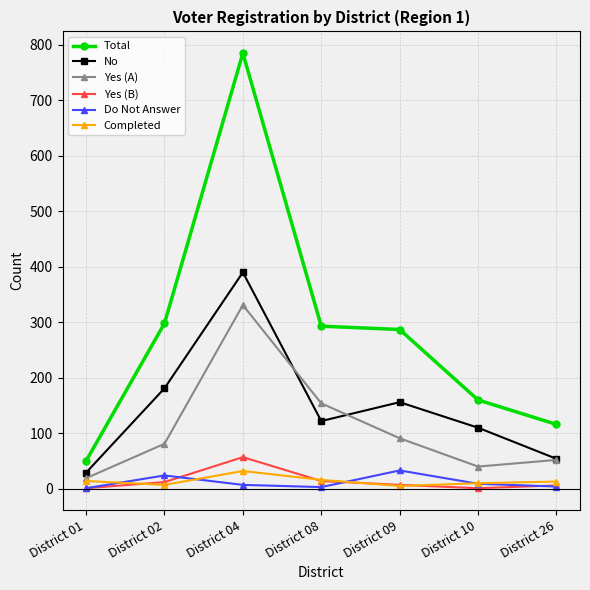

True or false: Yes (A) has more than 2 interior local peaks.

False